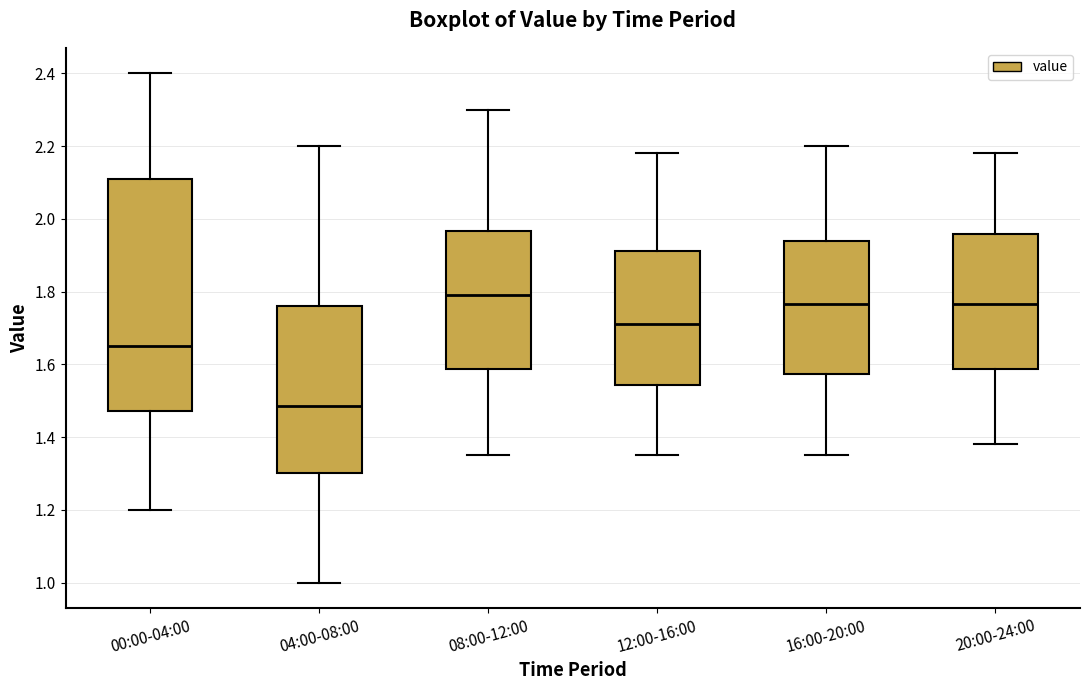

Which box has the lowest median line?

04:00-08:00